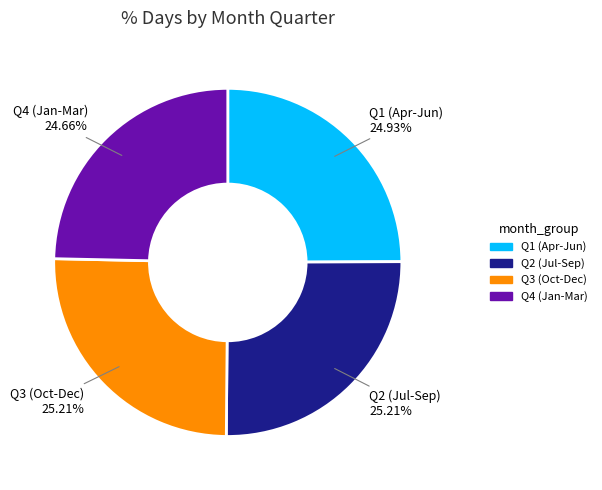

Is there a majority slice in this chart?

No